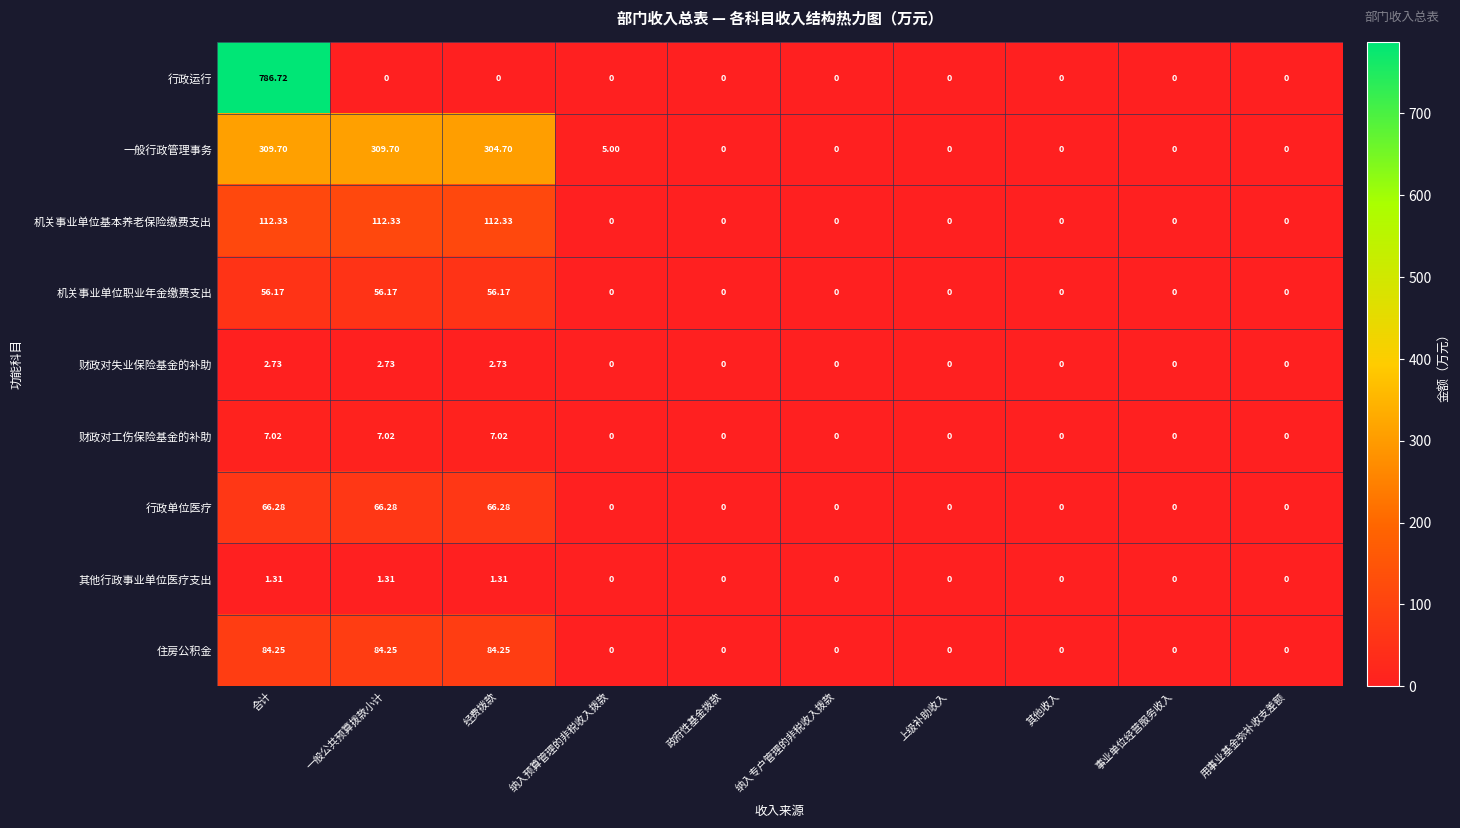

Which series has the widest spread of values?

行政运行